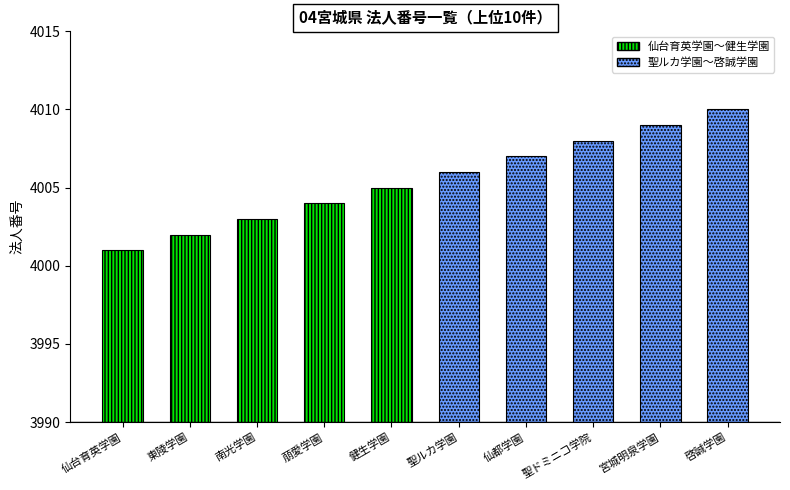

What is the sum of all values?

40055